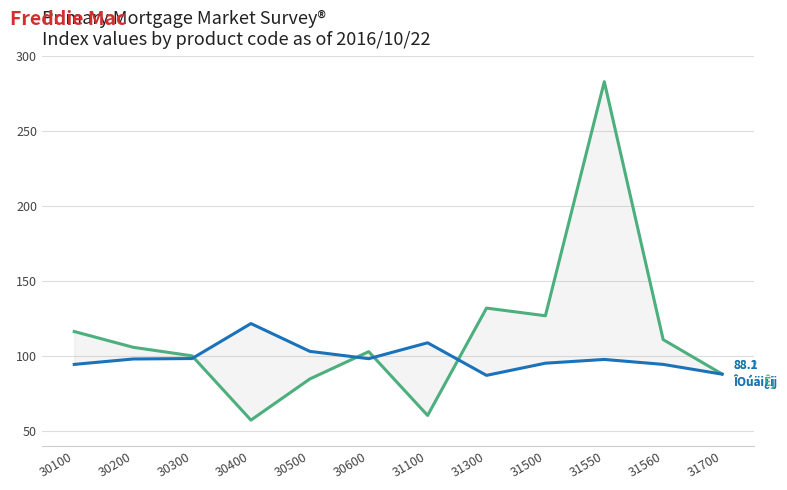

Which series has the largest total across all categories?

ÎOúäiÊj